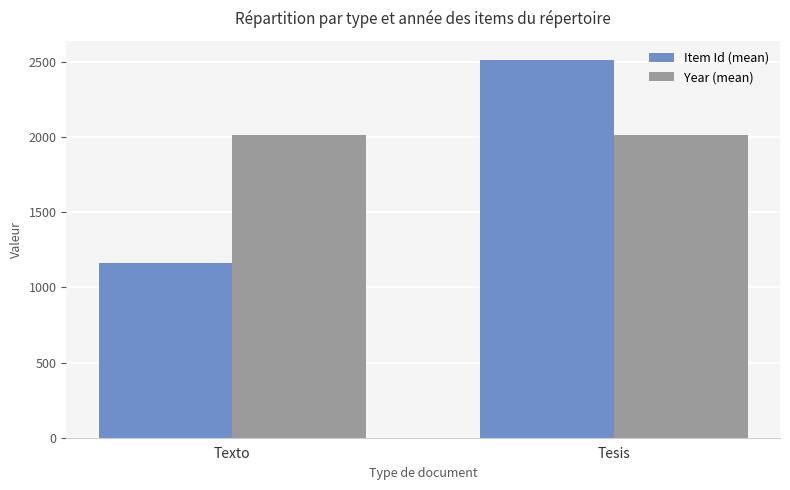

What is the total value across all series at Texto?

3172